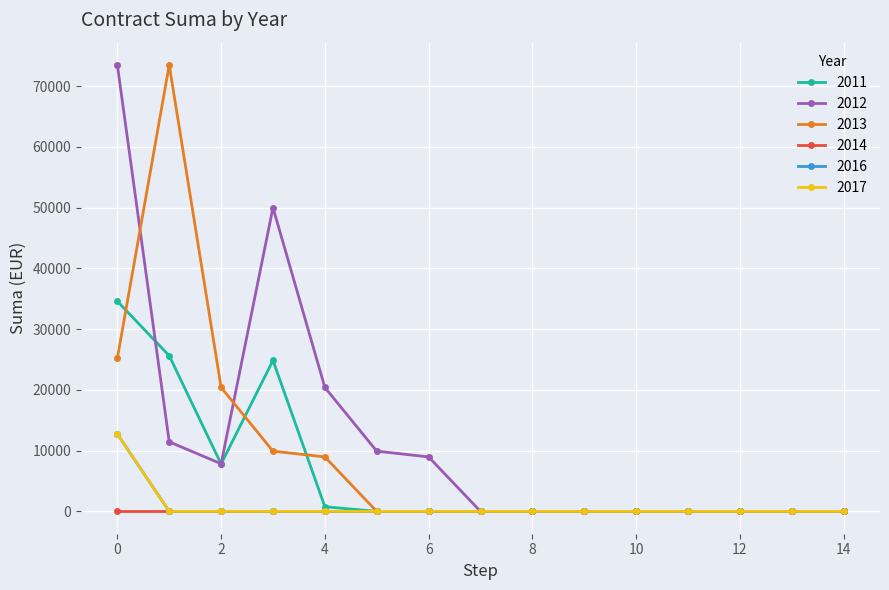

List the labels in order of 2017 value, smallest first.

1, 2, 3, 4, 5, 6, 7, 8, 9, 10, 11, 12, 13, 14, 0